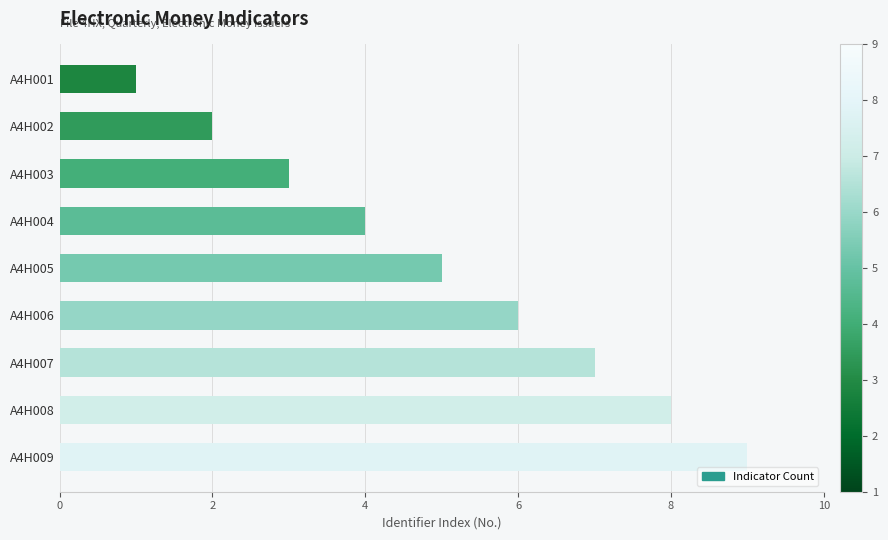

Approximately how many times larger is the value at A4H009 compared to A4H005?

1.8